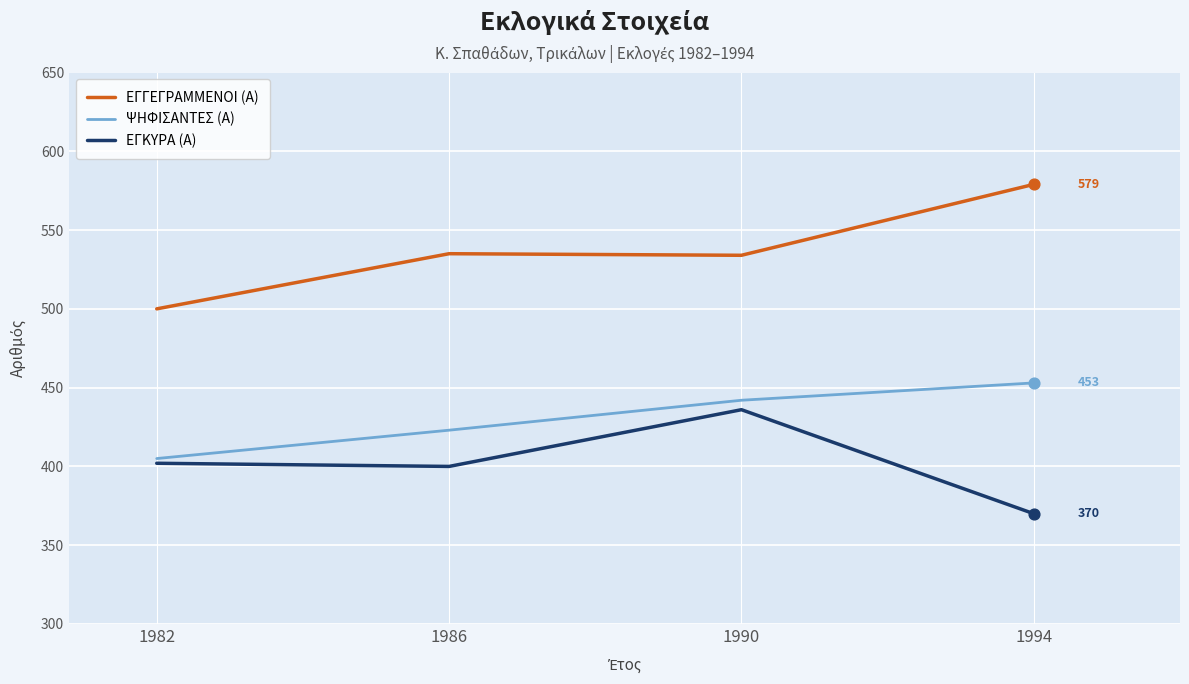

Is the value of ΕΓΚΥΡΑ (Α) at 1986 greater than the value of ΕΓΓΕΓΡΑΜΜΕΝΟΙ (Α) at 1982?

No